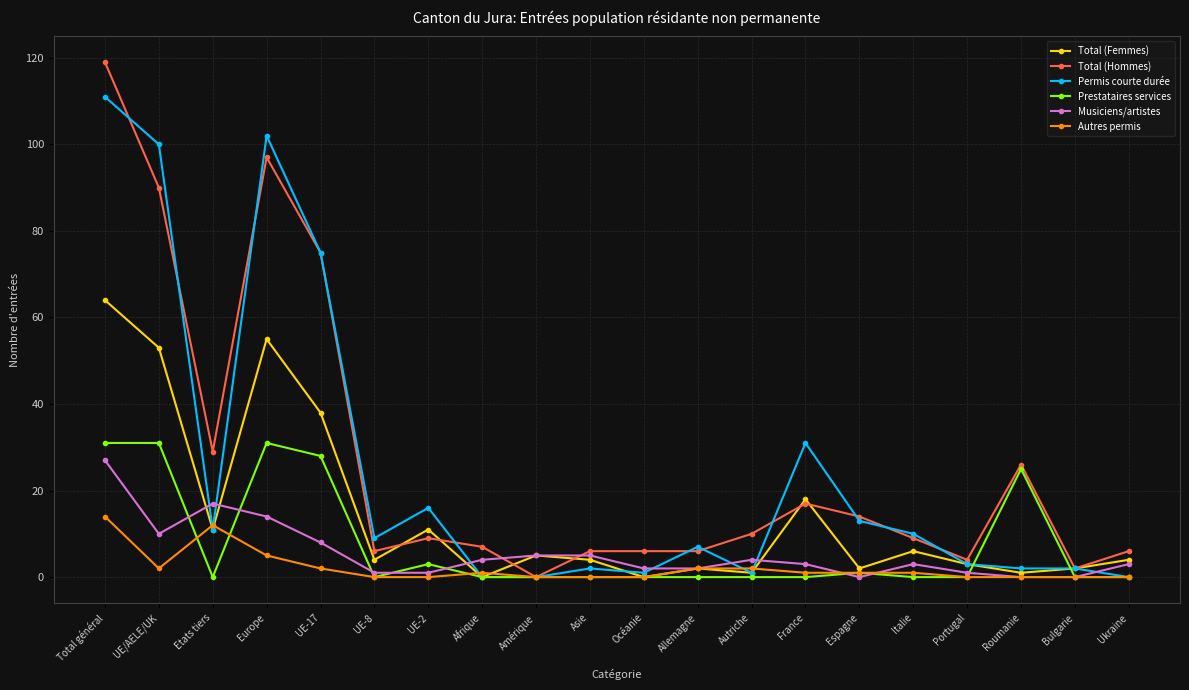

At which label is Total (Femmes) closest to 32?

UE-17